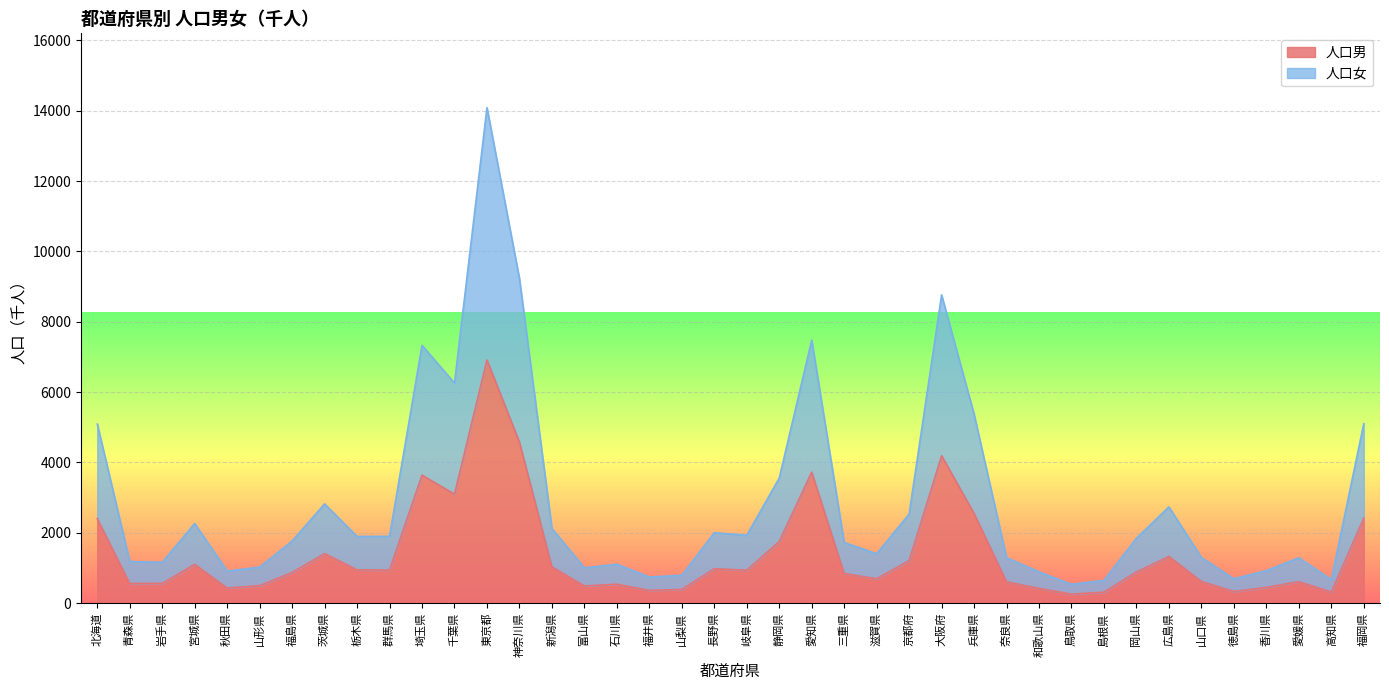

What is the maximum value shown in the chart?

14086